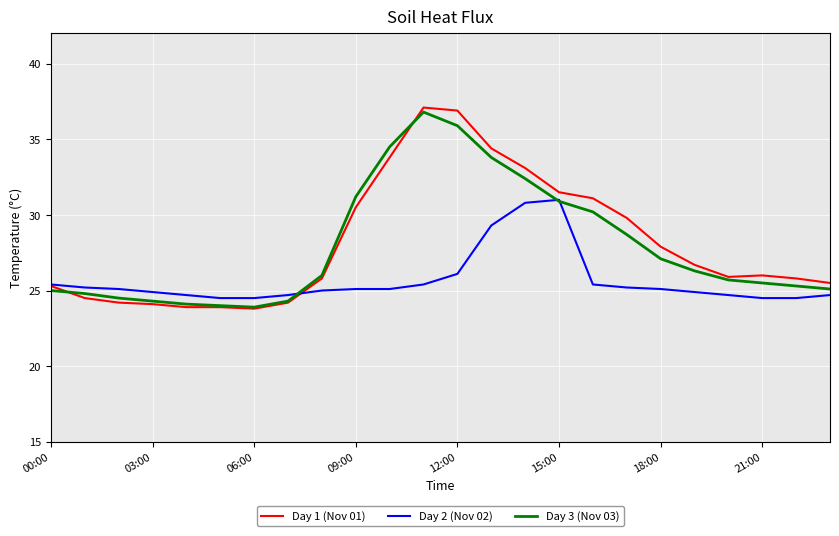

What is the minimum value shown in the chart?

23.8